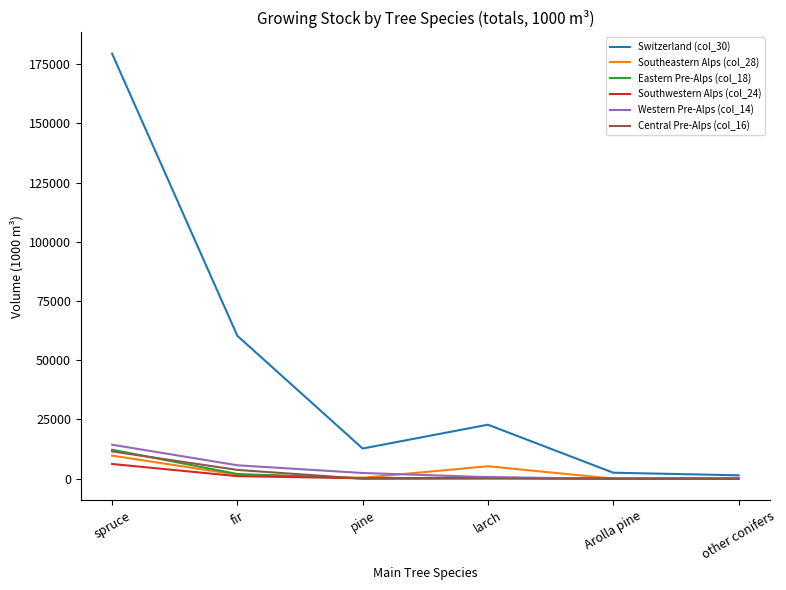

Which series has the largest range (max minus min)?

Switzerland (col_30)